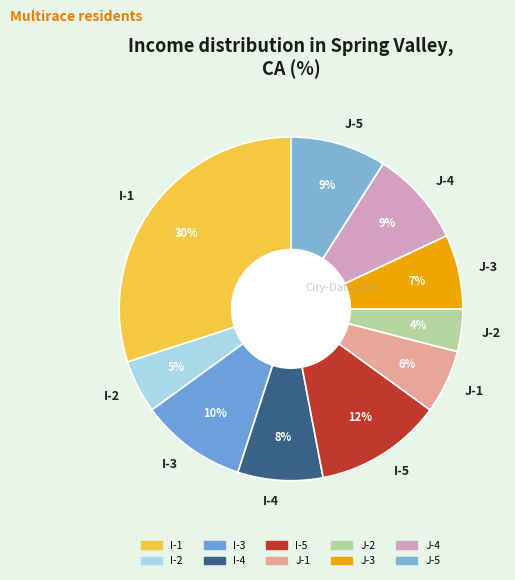

Do I-1 and J-3 together represent more than half of the pie?

No